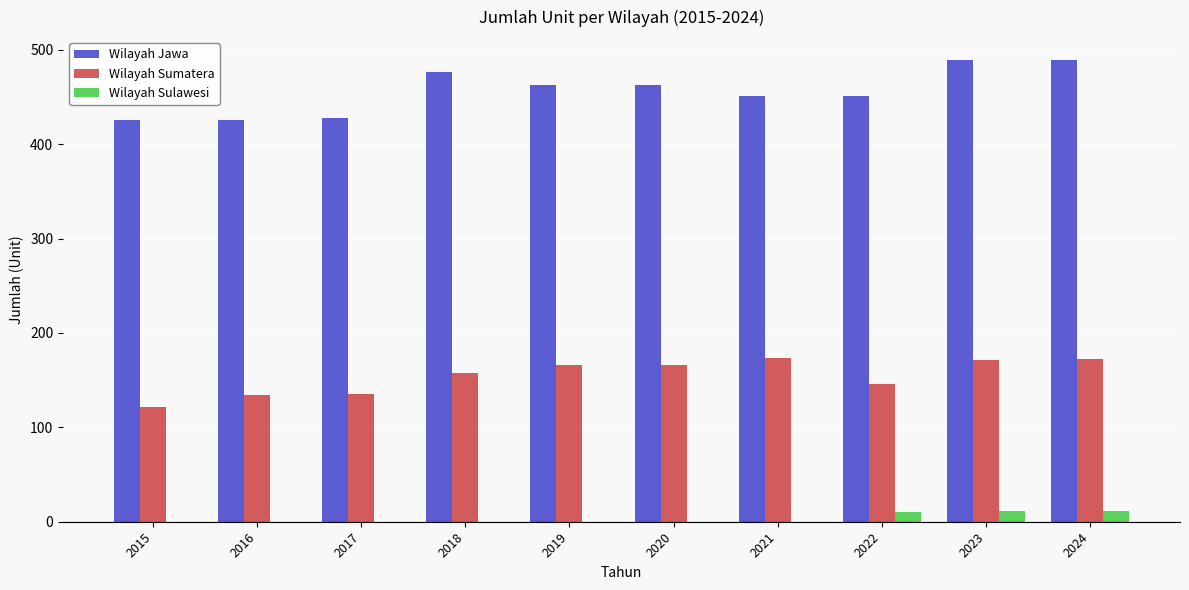

What is the maximum value for Wilayah Sulawesi?

11